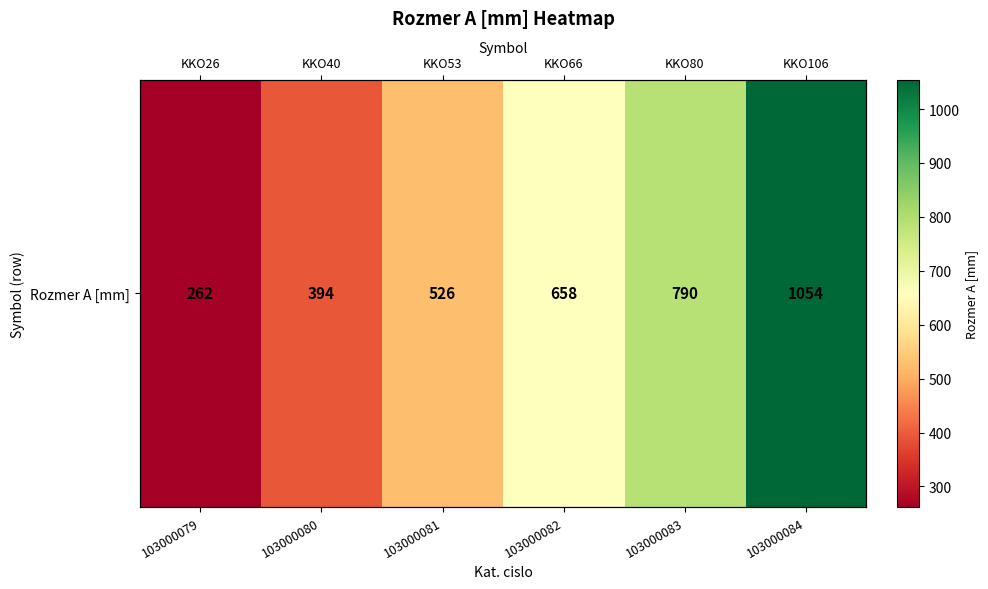

How many series are shown in this chart?

1